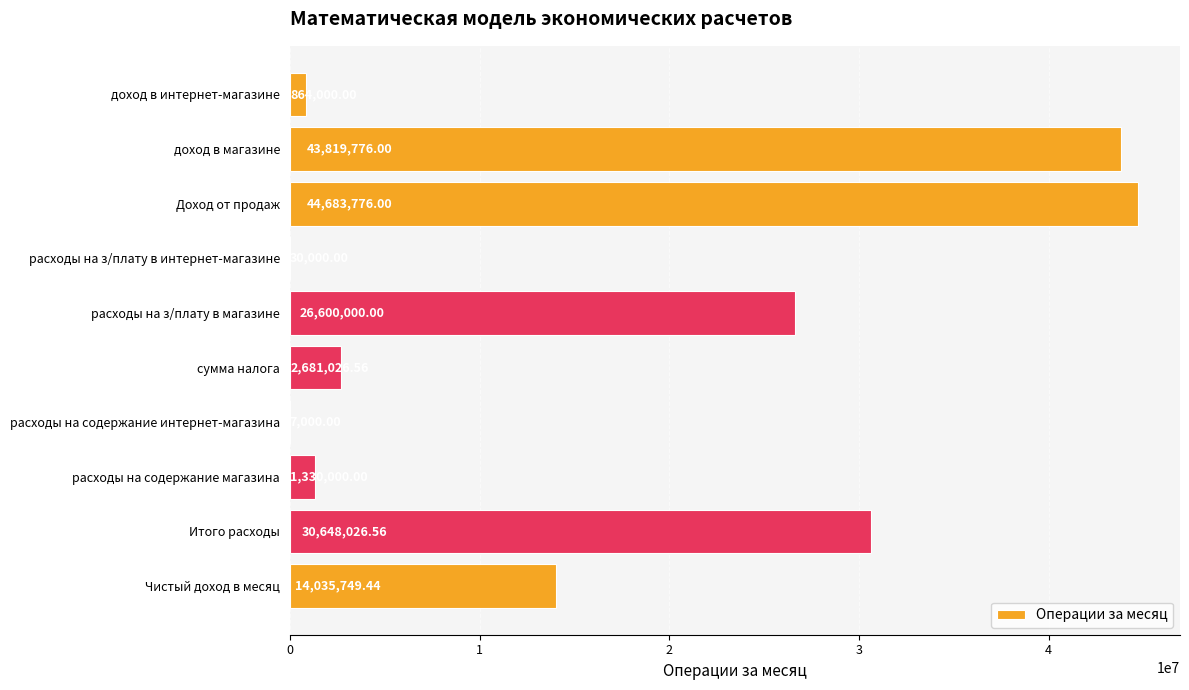

Count the number of categories in the chart.

10